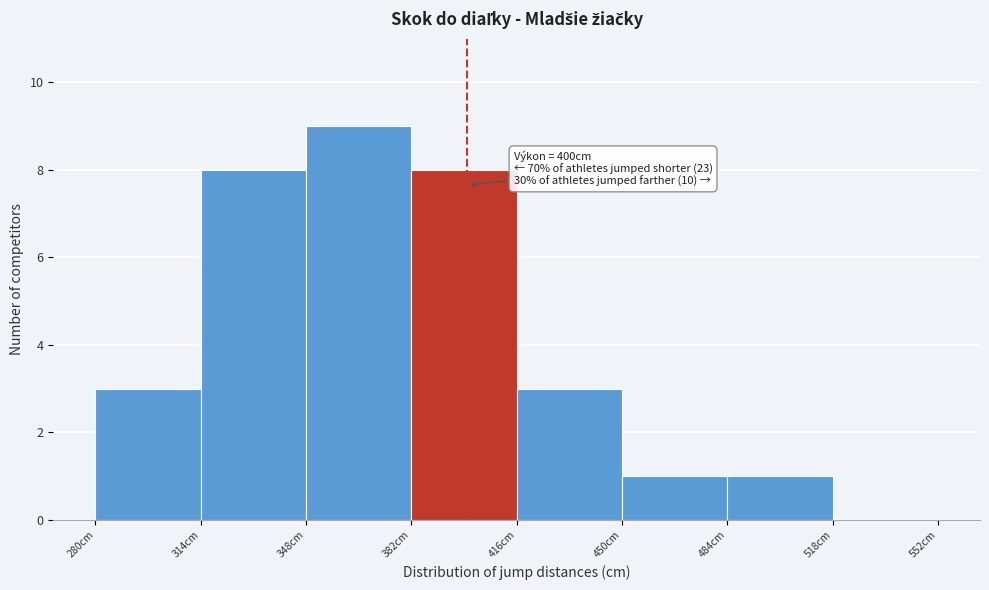

Which range on the x-axis has the tallest bar?

348 to 382